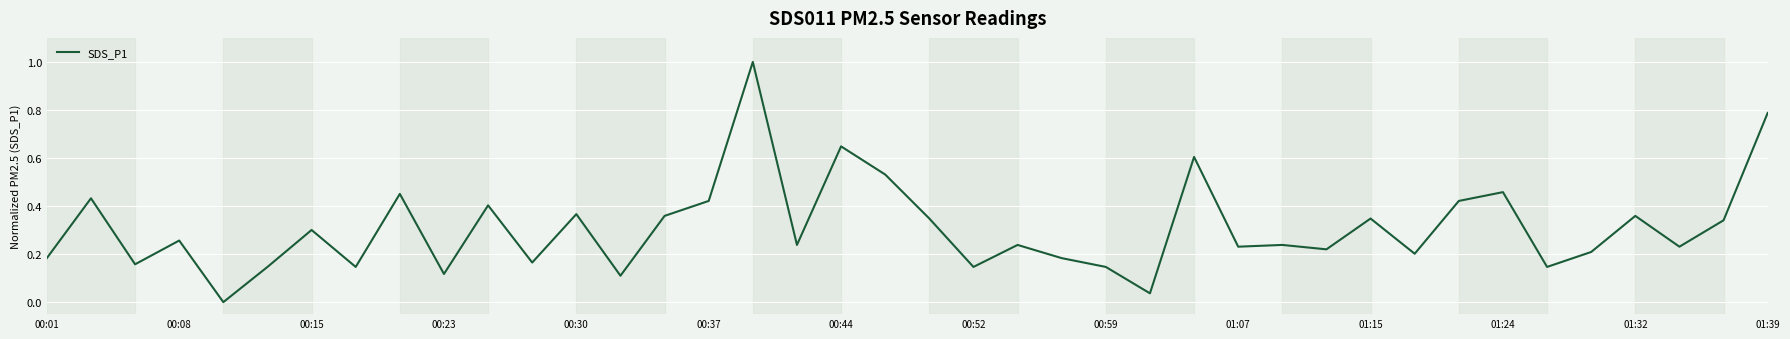

What is the greatest value displayed?

1.0